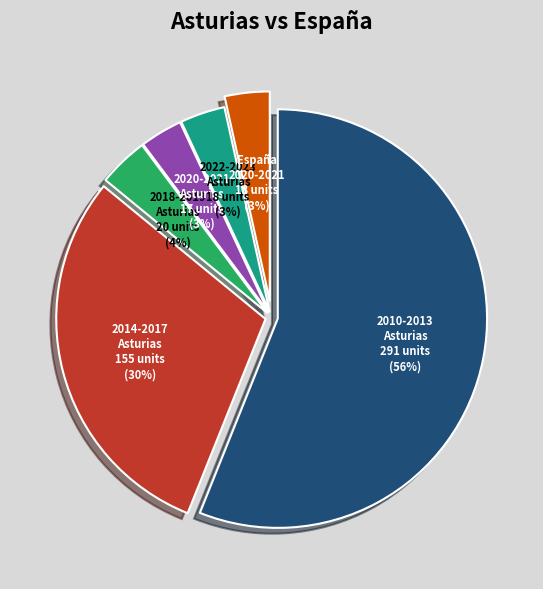

Is there a majority slice in this chart?

Yes